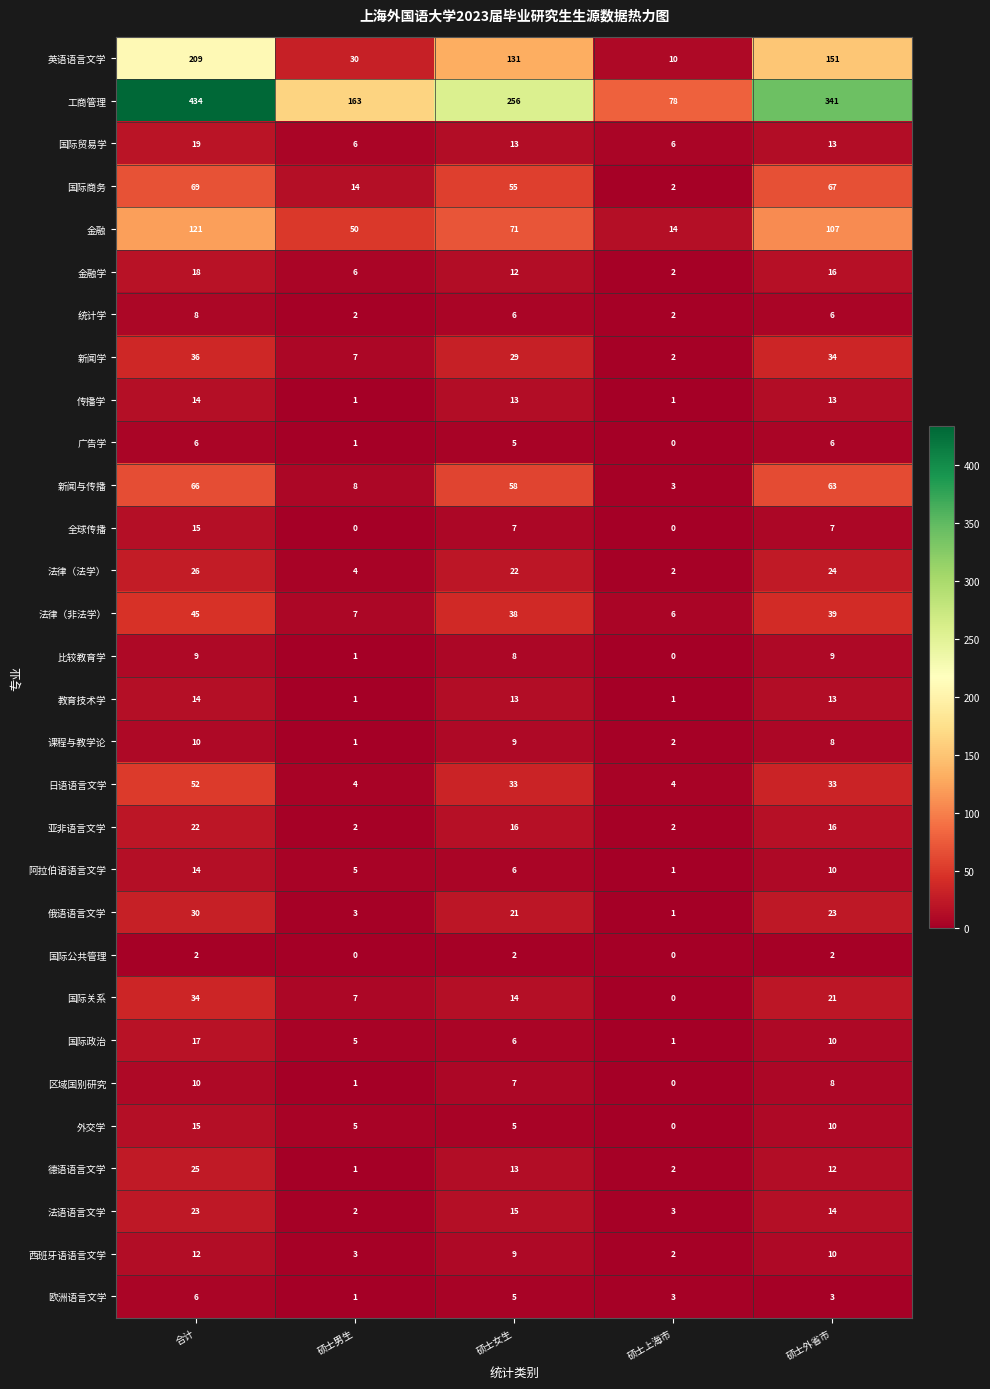

At how many categories does at least one series exceed 224?

3